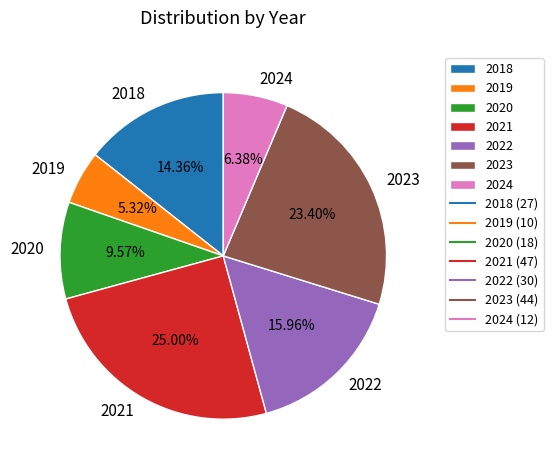

Which category has the biggest portion of the pie?

2021